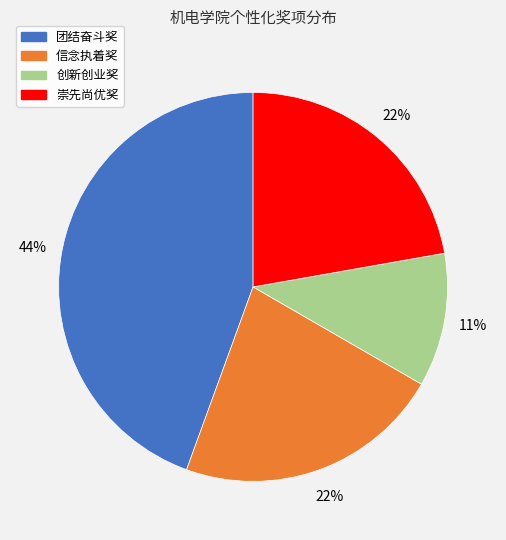

What is the ratio of the value at 创新创业奖 to the value at 信念执着奖?

0.5